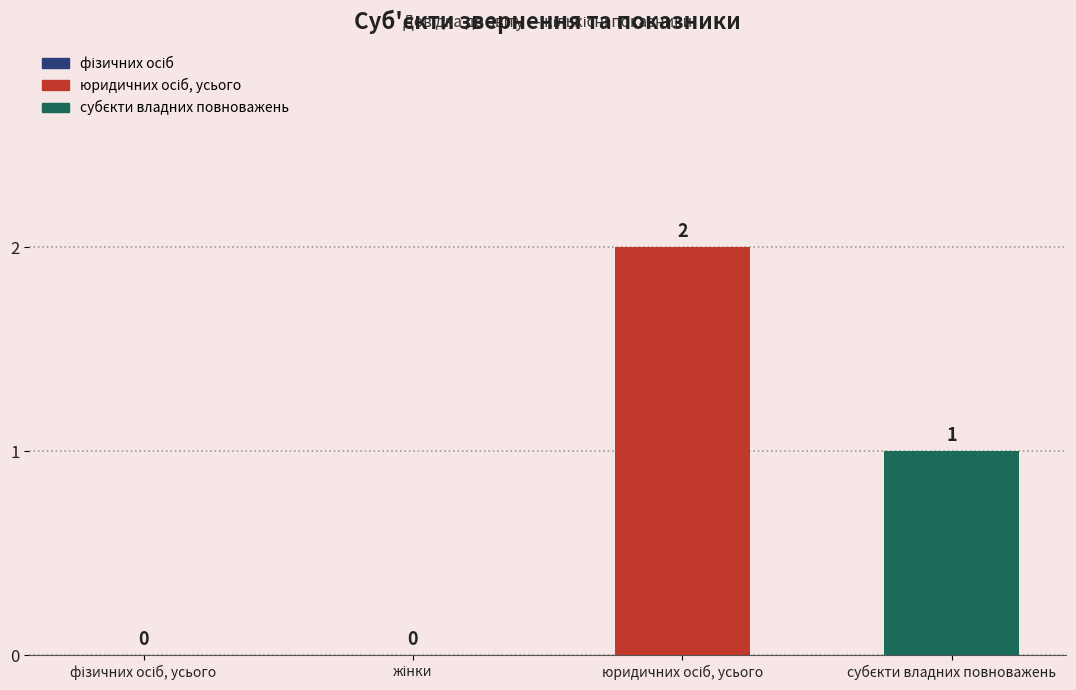

What is the sum of all values?

3